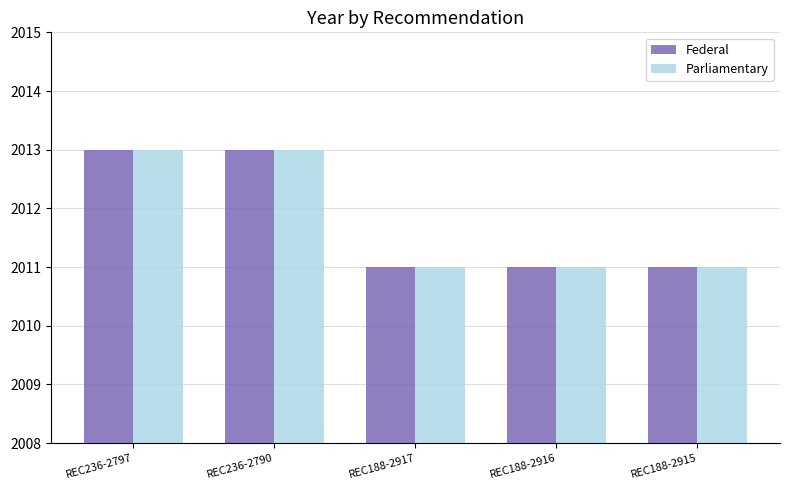

Is the value of Federal at REC236-2797 greater than the value of Parliamentary at REC188-2915?

Yes